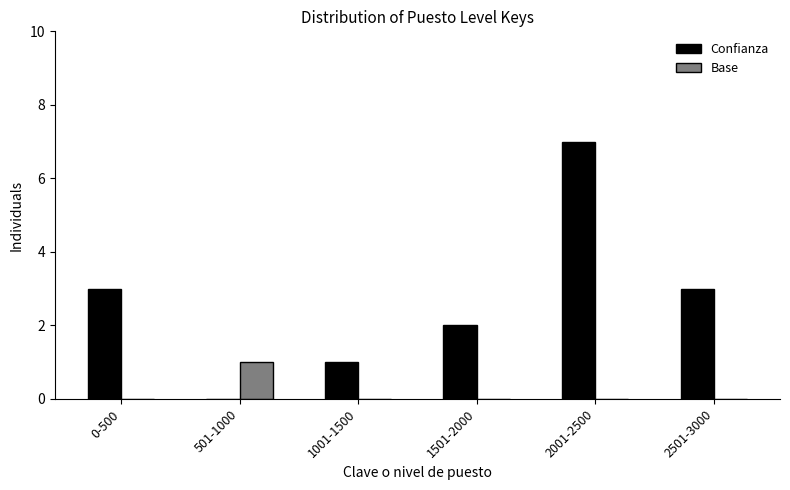

Reading right to left, extract all data points from this chart.

Confianza: 2501-3000=3	2001-2500=7	1501-2000=2	1001-1500=1	501-1000=0	0-500=3
Base: 2501-3000=0	2001-2500=0	1501-2000=0	1001-1500=0	501-1000=1	0-500=0